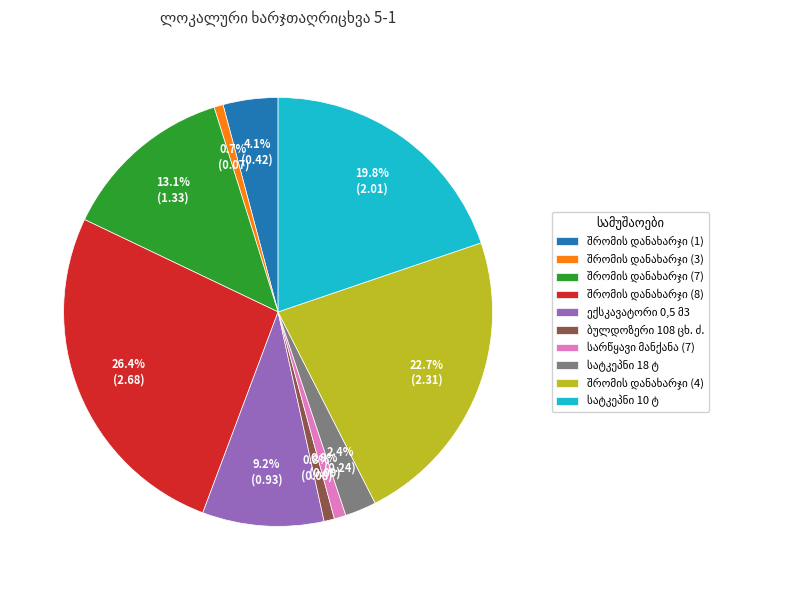

Does any single category account for the majority?

No